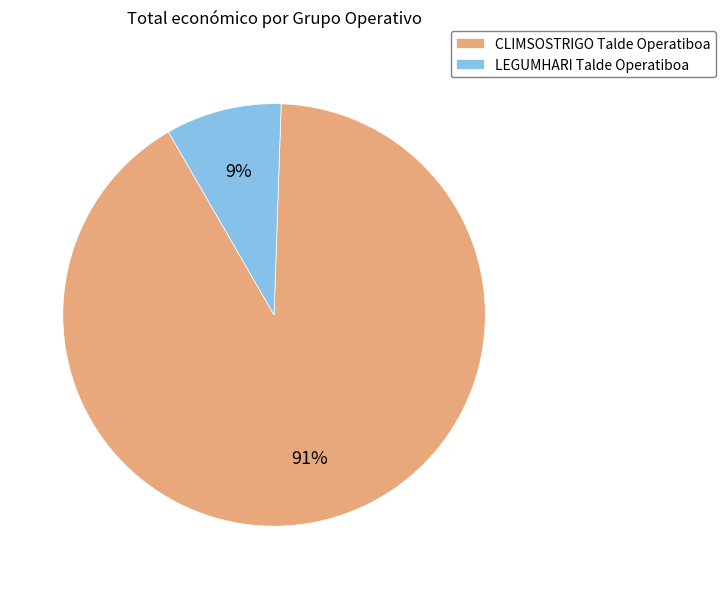

How many slices are in this pie chart?

2